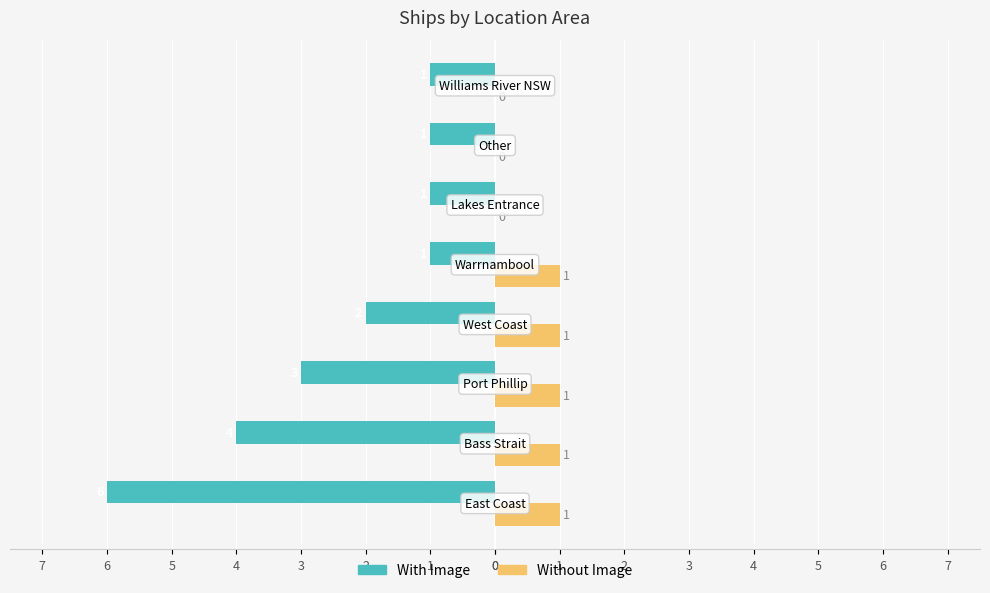

True or false: Nonfamily has a value of 0 at 7.

False